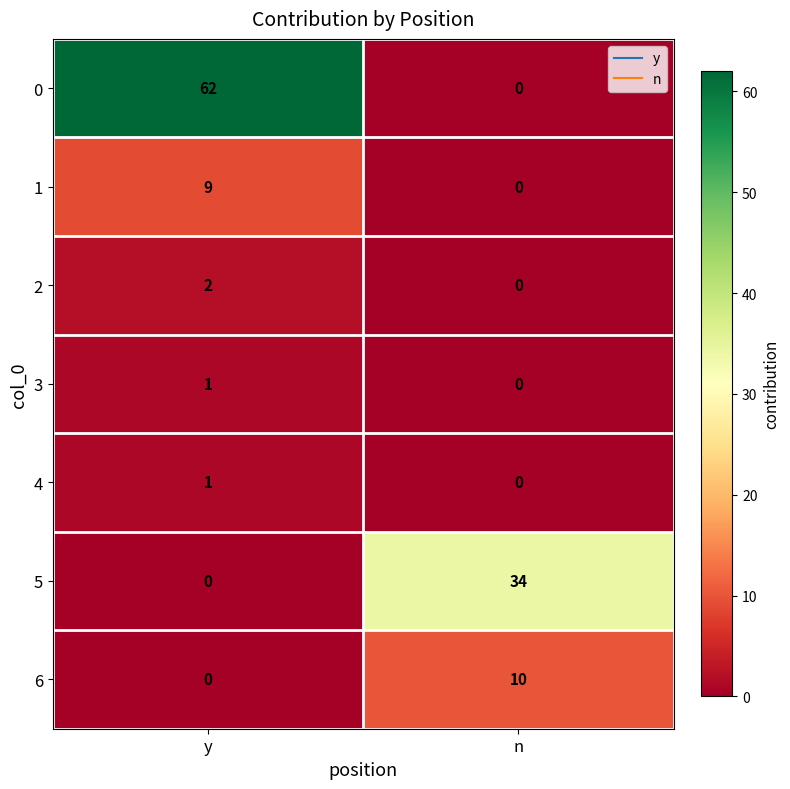

What is the sum of the 0 values at n and y?

62